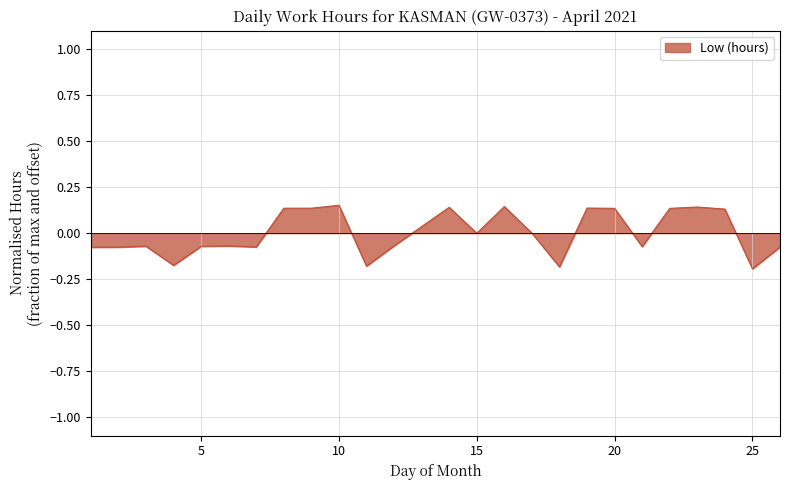

Count the number of categories in the chart.

25